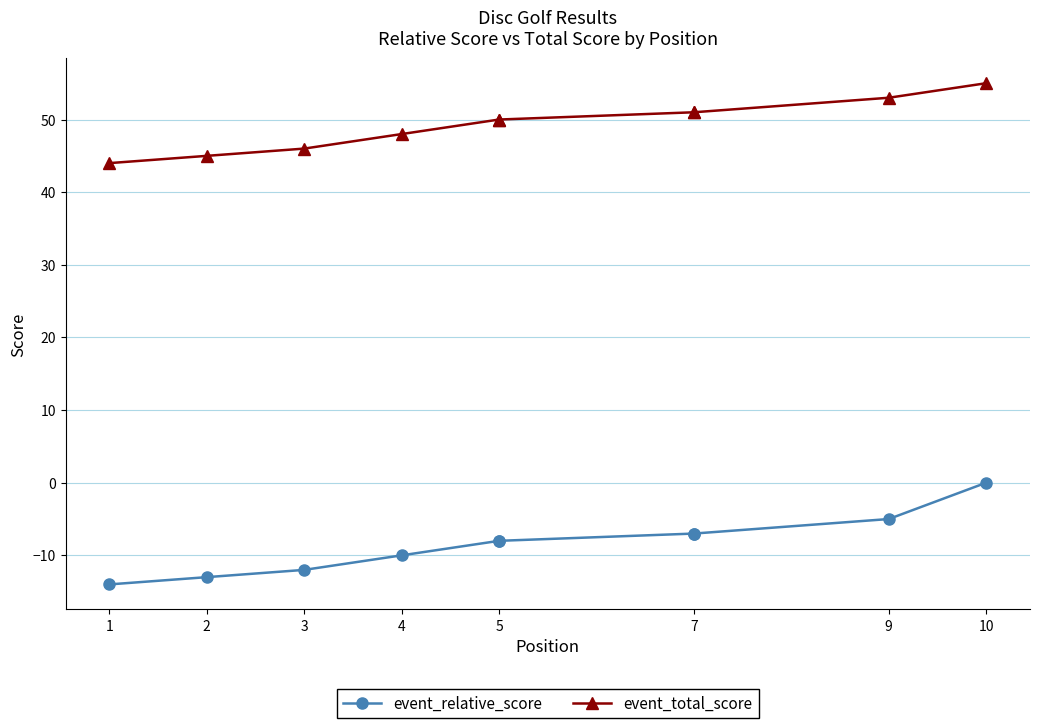

True or false: event_total_score has a value of 91 at 10.

False